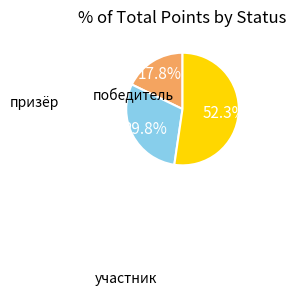

Is there any slice that represents more than half of the pie?

Yes